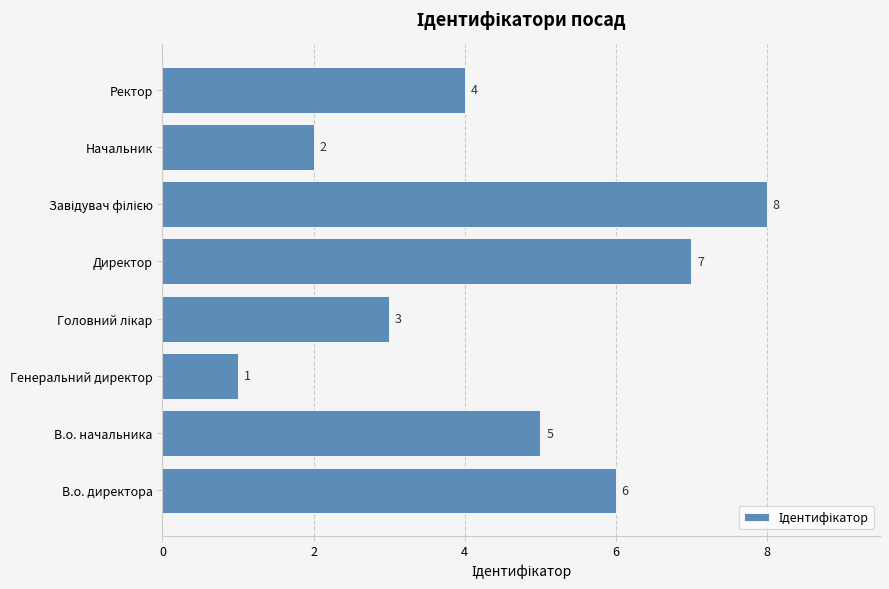

What is the minimum value shown in the chart?

1